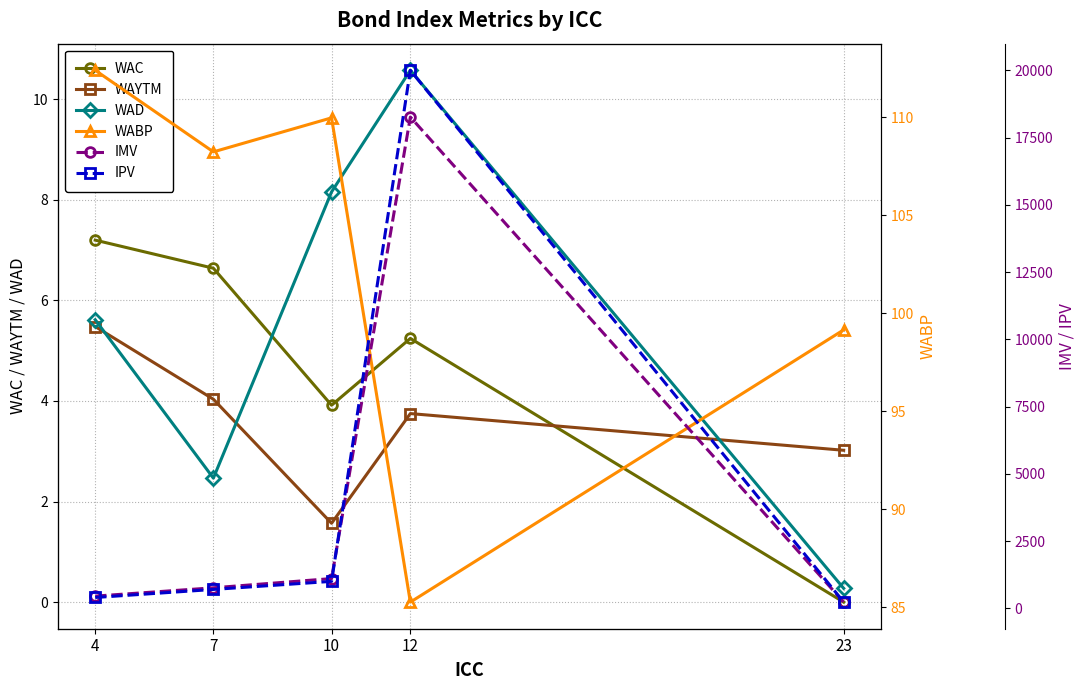

At which category does WABP reach its first local peak?

10